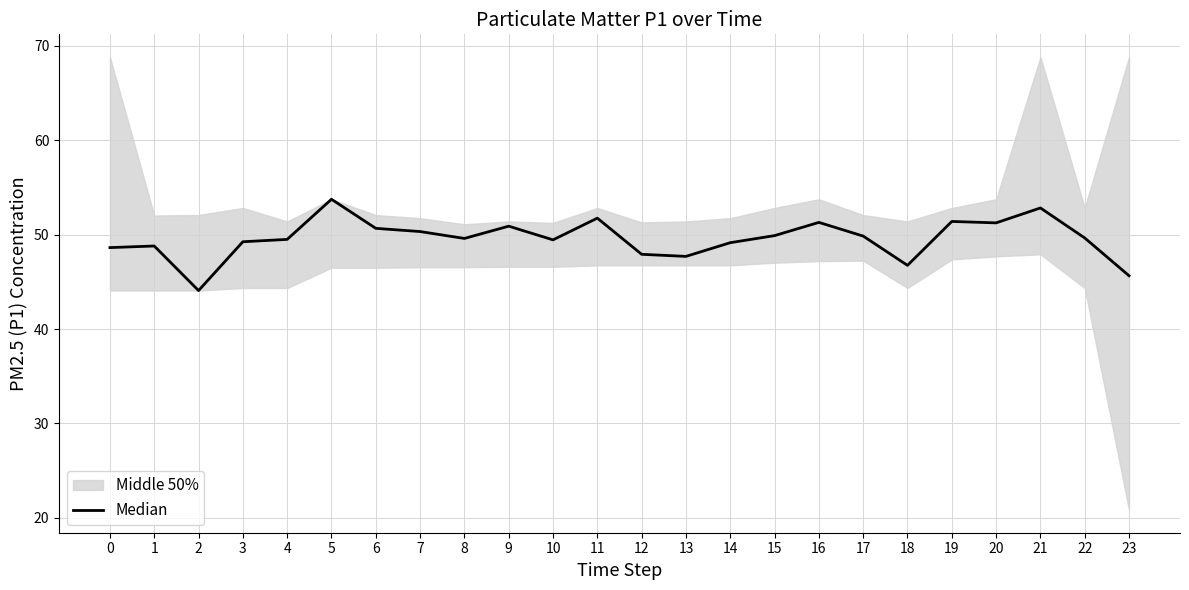

List the labels in order of value, smallest first.

2, 23, 18, 13, 12, 0, 1, 14, 3, 10, 4, 8, 22, 17, 15, 7, 6, 9, 20, 16, 19, 11, 21, 5